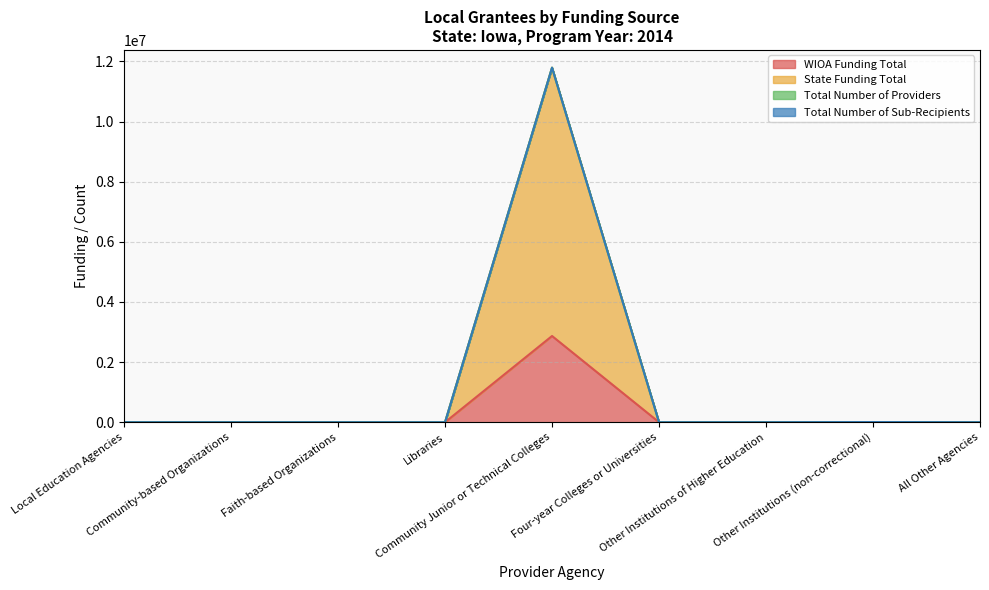

What is the difference between the second highest and second lowest values in the WIOA Funding Total series?

5290.3